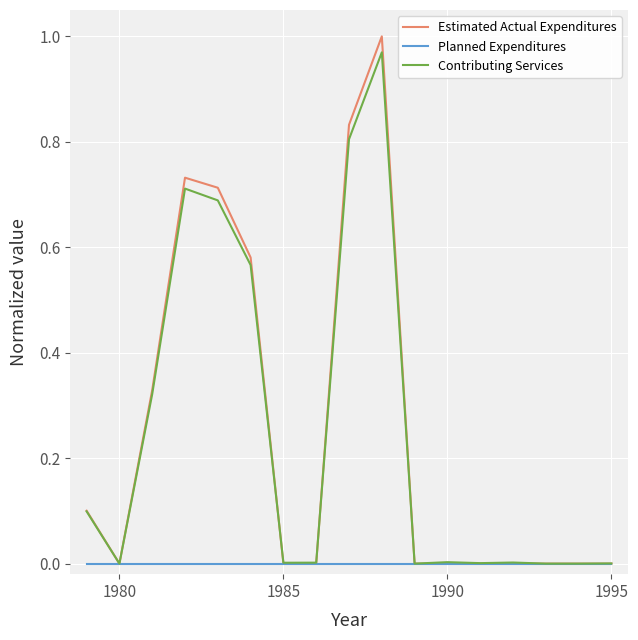

Which series has the largest range (max minus min)?

Estimated Actual Expenditures